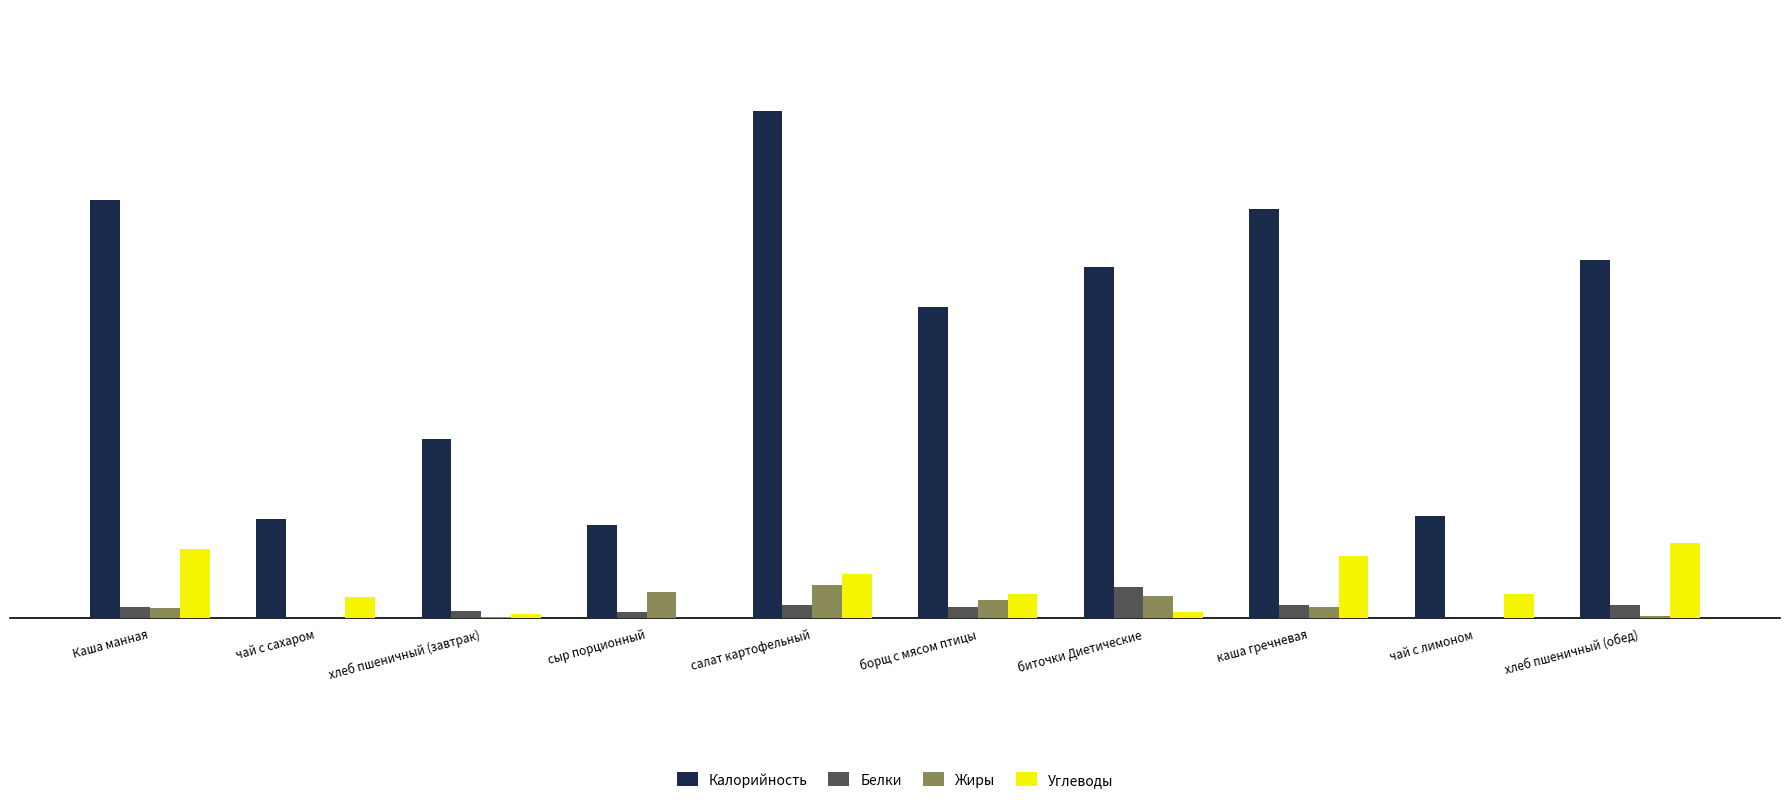

Which category has the highest value across all series?

салат картофельный